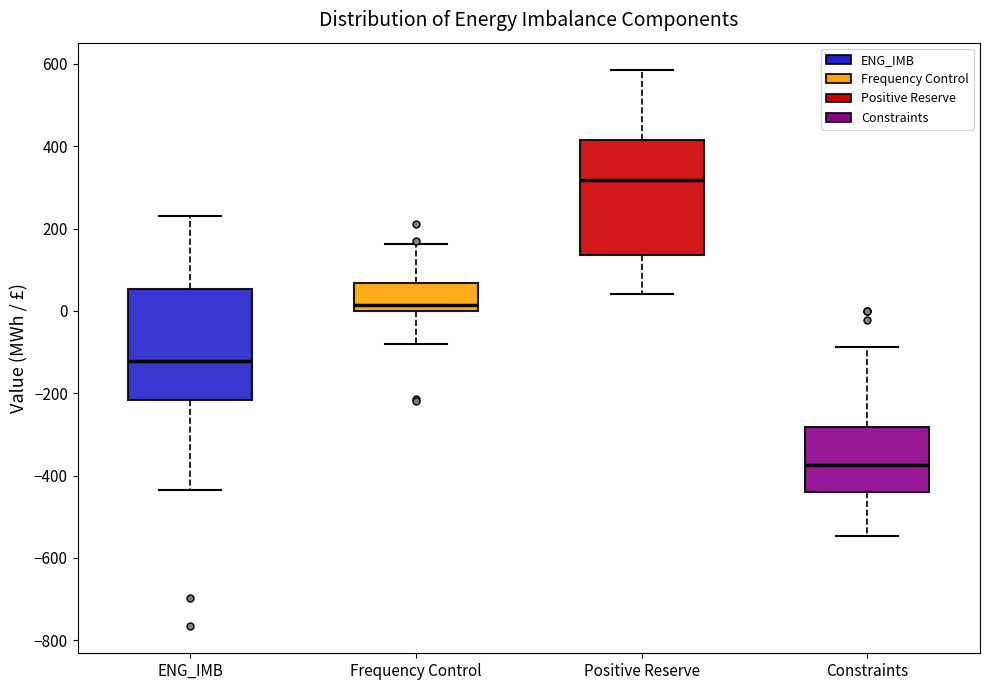

Reading left to right, read every box against the y-axis: the position of its median line, the range the box covers, and the ends of its whiskers. The values are not printed on the chart, so give them approximately, as read against the axis.

ENG_IMB: median -120, box -220 to 60, whiskers -440 to 240
Frequency Control: median 20, box 0 to 60, whiskers -80 to 160
Positive Reserve: median 320, box 140 to 420, whiskers 40 to 580
Constraints: median -380, box -440 to -280, whiskers -540 to -80